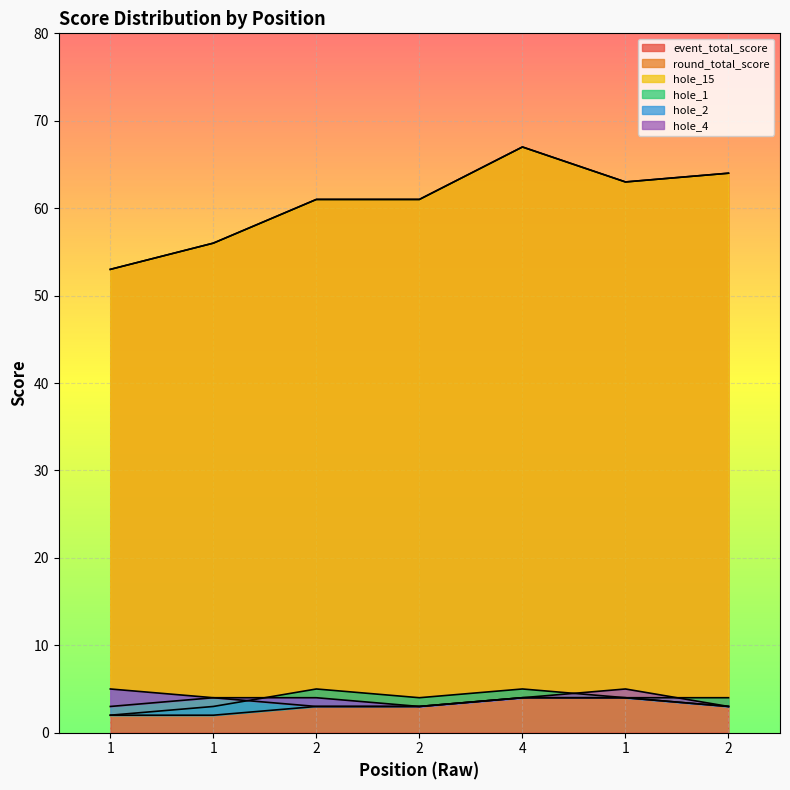

Which series has the largest range (max minus min)?

event_total_score